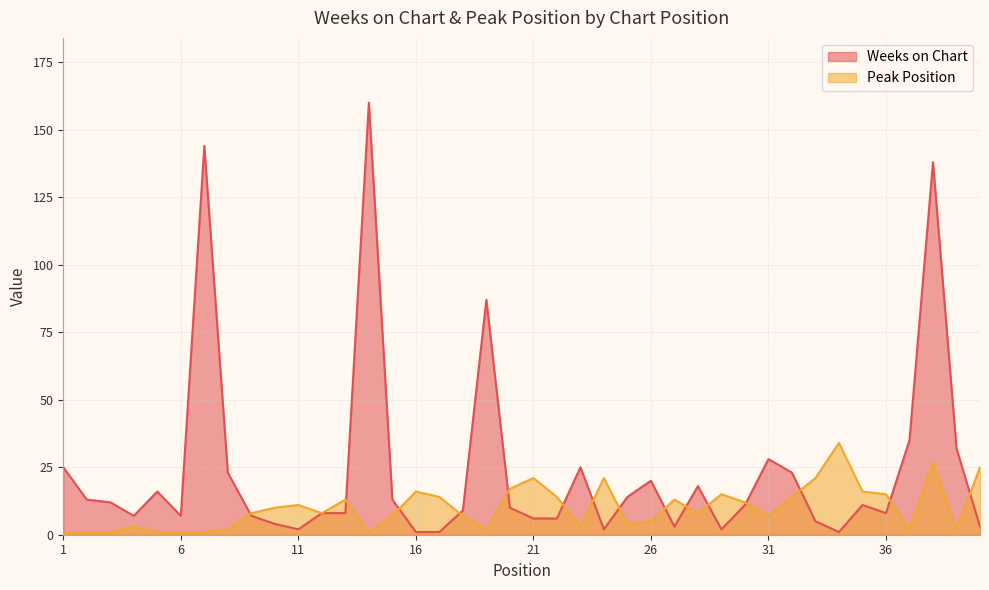

How many distinct data groups are displayed?

2